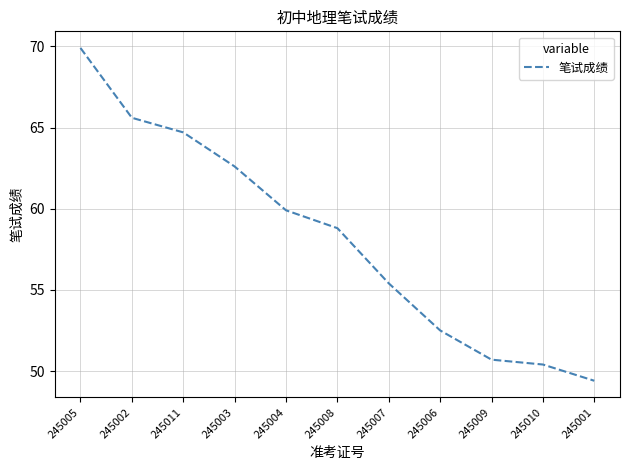

List the labels in order of value, smallest first.

245001, 245010, 245009, 245006, 245007, 245008, 245004, 245003, 245011, 245002, 245005